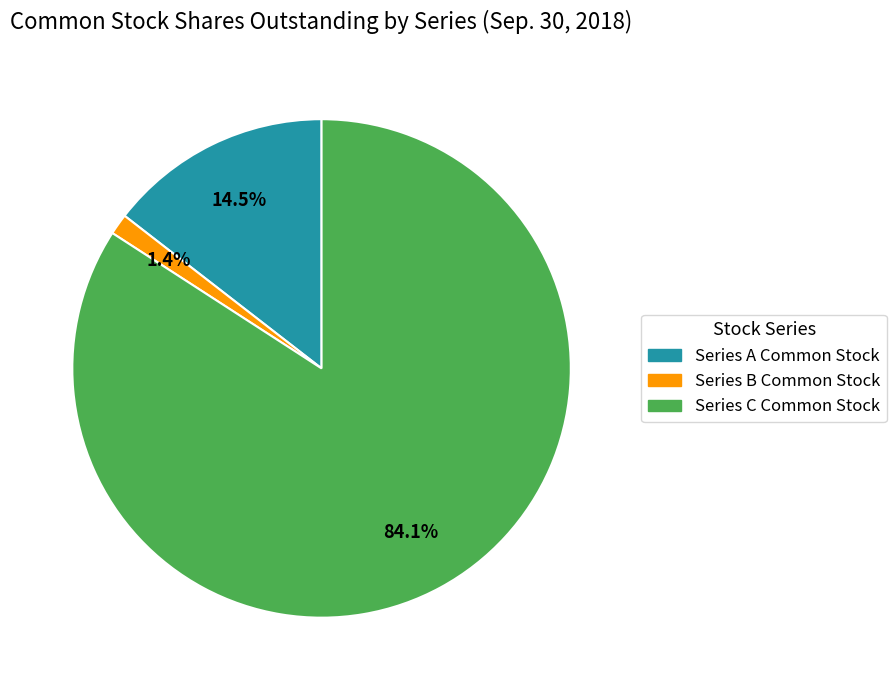

True or false: Series C Common Stock accounts for 71% of the total.

False